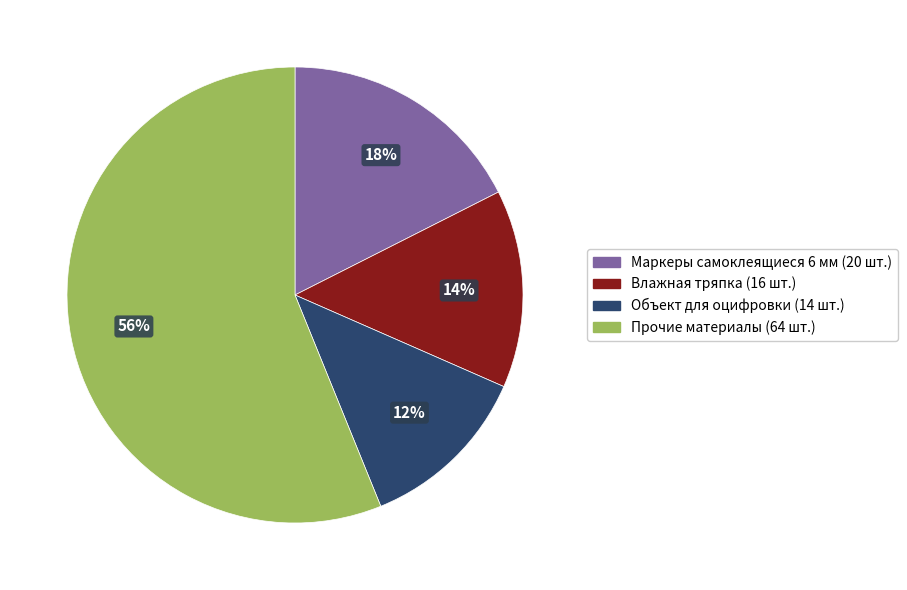

To the nearest percent, what is the average slice percentage?

25%